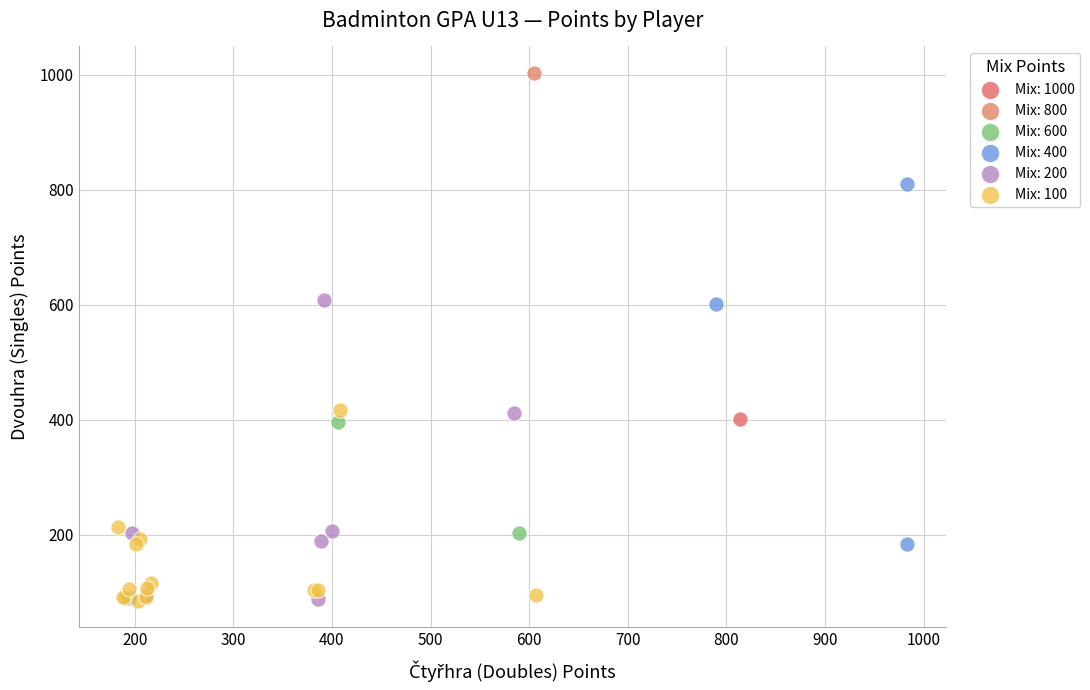

What are all the series names shown in the legend?

Mix: 1000, Mix: 800, Mix: 600, Mix: 400, Mix: 200, Mix: 100